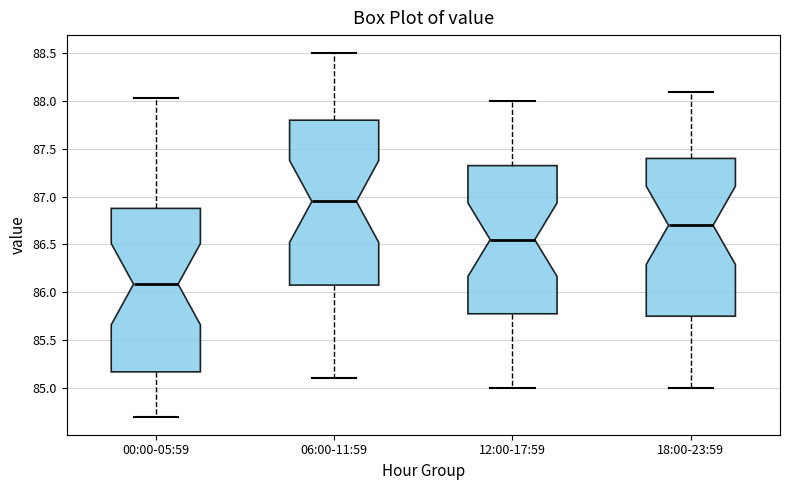

Reading left to right, read every box against the y-axis: the position of its median line, the range the box covers, and the ends of its whiskers. The values are not printed on the chart, so give them approximately, as read against the axis.

00:00-05:59: median 86.10, box 85.15 to 86.90, whiskers 84.70 to 88.05
06:00-11:59: median 86.95, box 86.10 to 87.80, whiskers 85.10 to 88.50
12:00-17:59: median 86.55, box 85.80 to 87.35, whiskers 85.00 to 88.00
18:00-23:59: median 86.70, box 85.75 to 87.40, whiskers 85.00 to 88.10